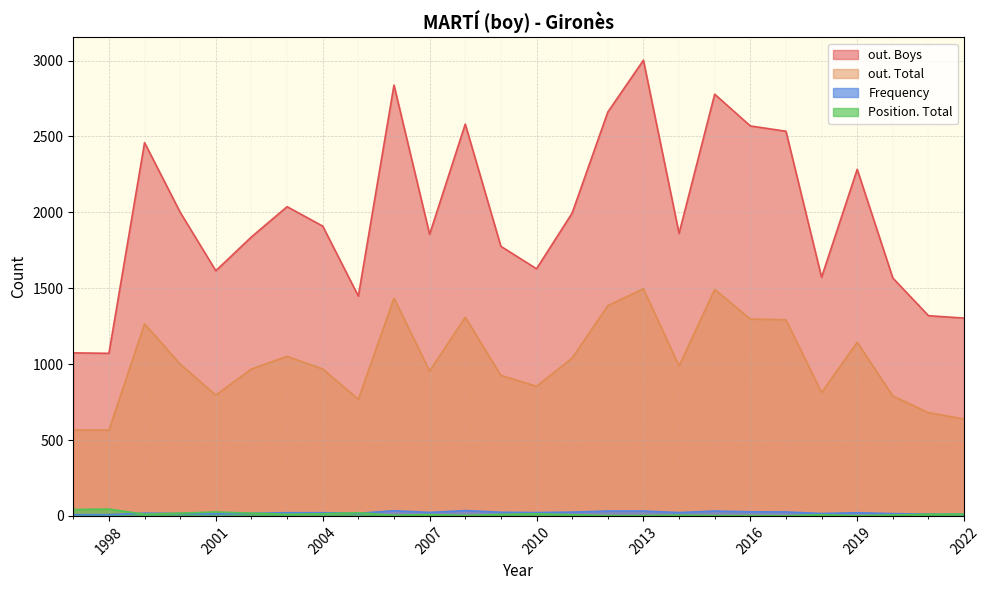

List the labels in order of Frequency value, smallest first.

1997, 1998, 2022, 2021, 2001, 2020, 2000, 2018, 2002, 2005, 1999, 2003, 2004, 2019, 2010, 2014, 2007, 2009, 2011, 2017, 2016, 2012, 2013, 2015, 2006, 2008